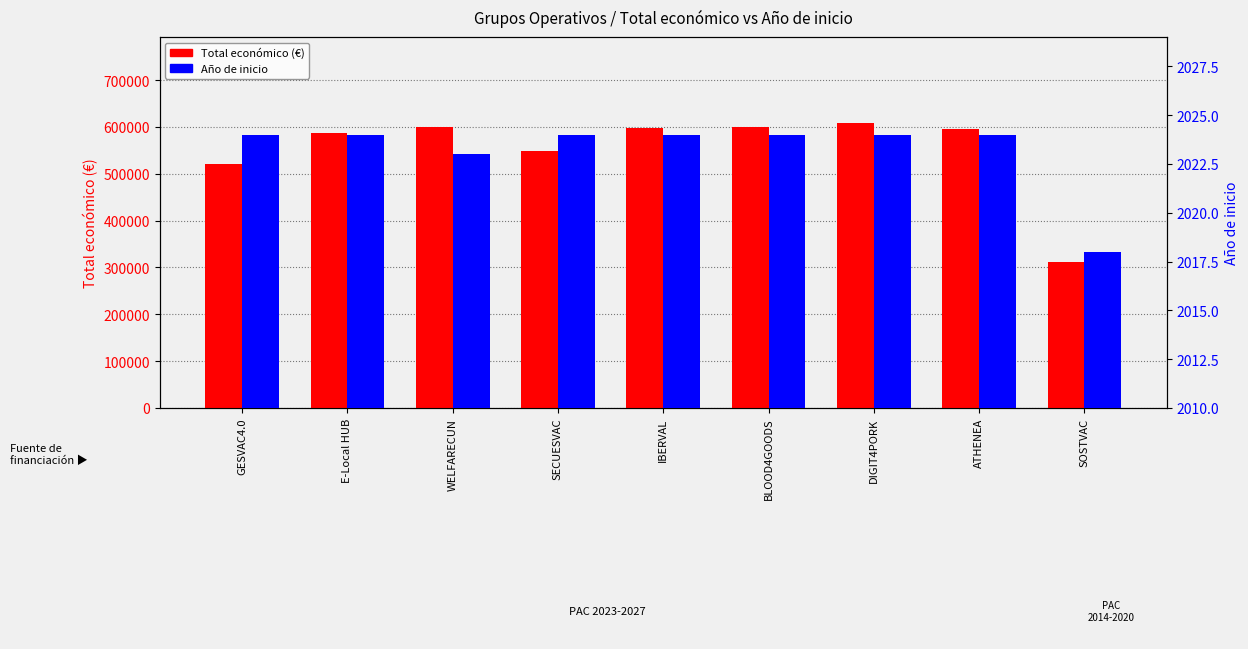

What is the spread (max minus min) of values at SECUESVAC?

546865